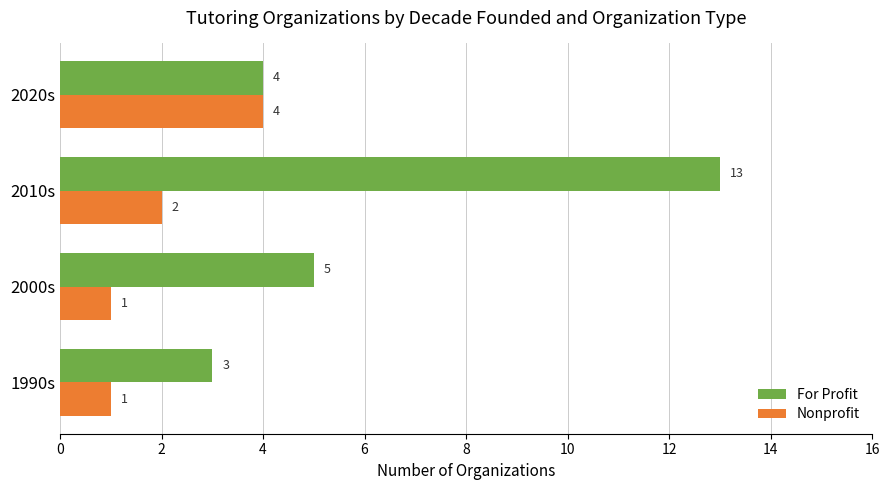

How many Nonprofit values are between 1 and 4?

4